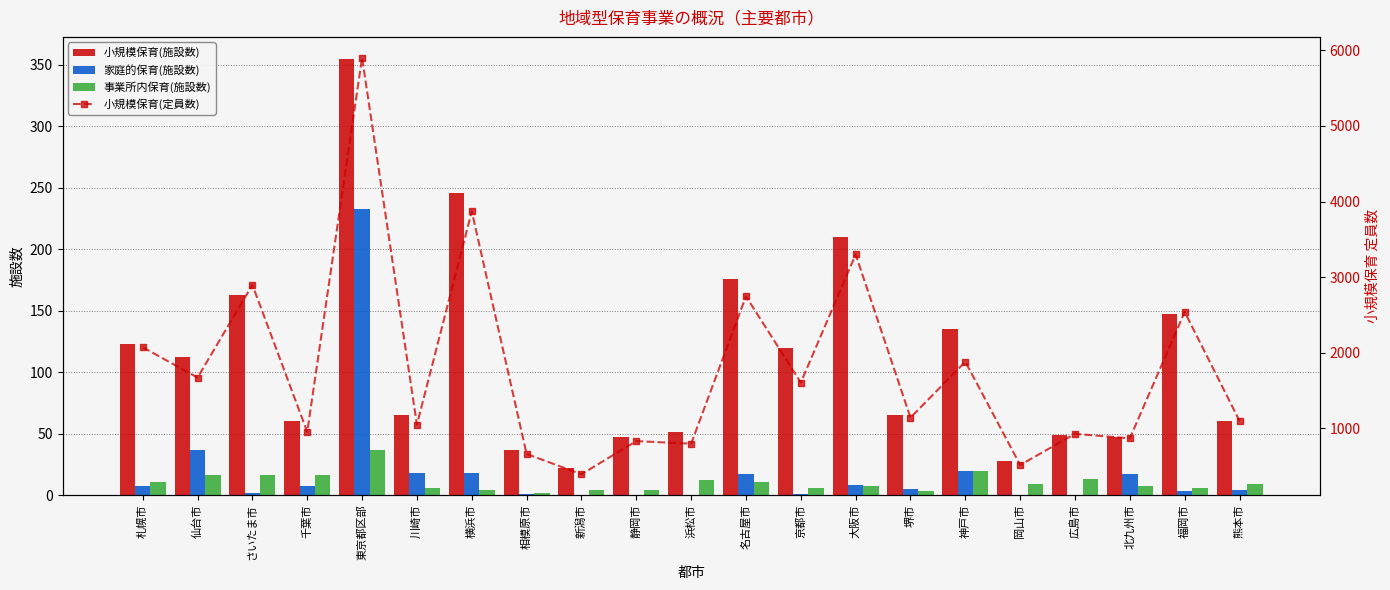

Which series changed the most between 札幌市 and 千葉市?

小規模保育(定員数)